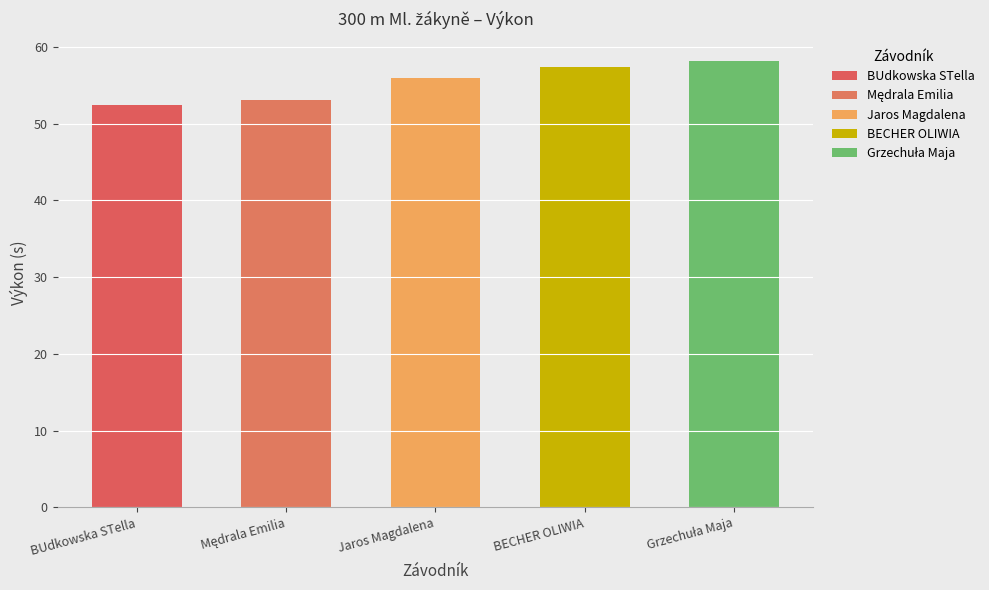

Are the bars grouped side by side (vs. stacked)?

No